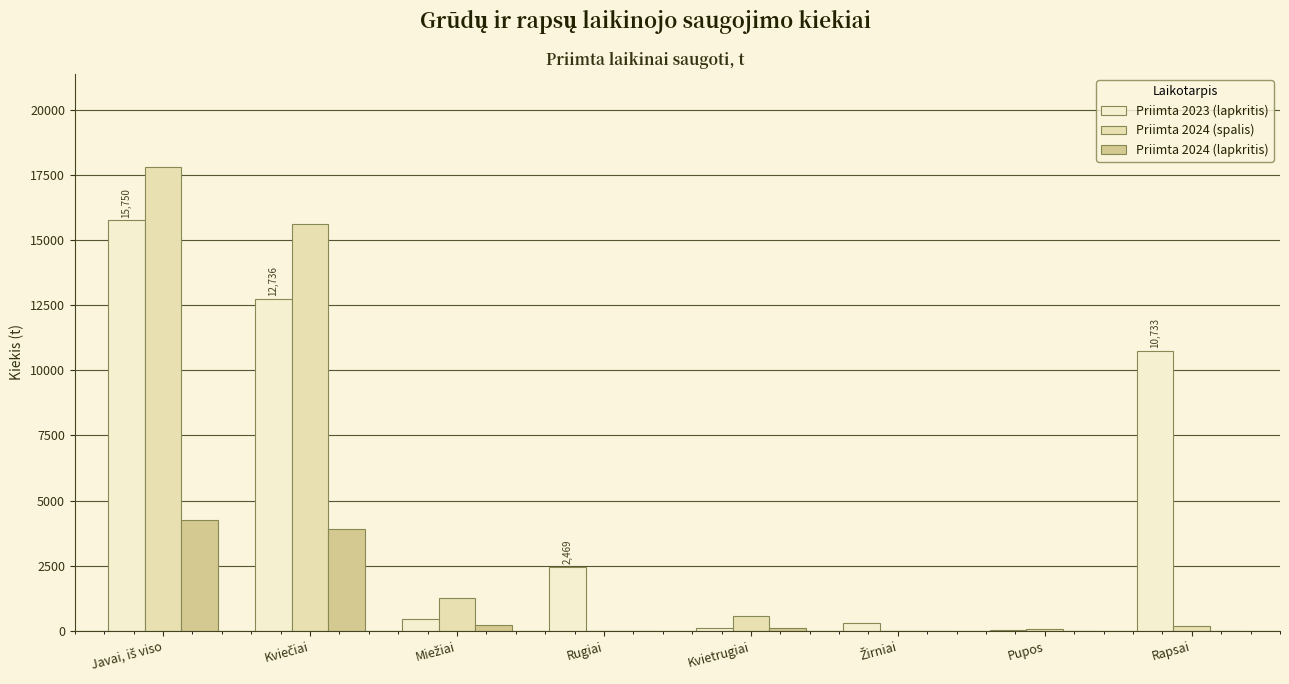

Is it true that Priimta 2023 (lapkritis) equals 8701.6 at Javai, iš viso?

False